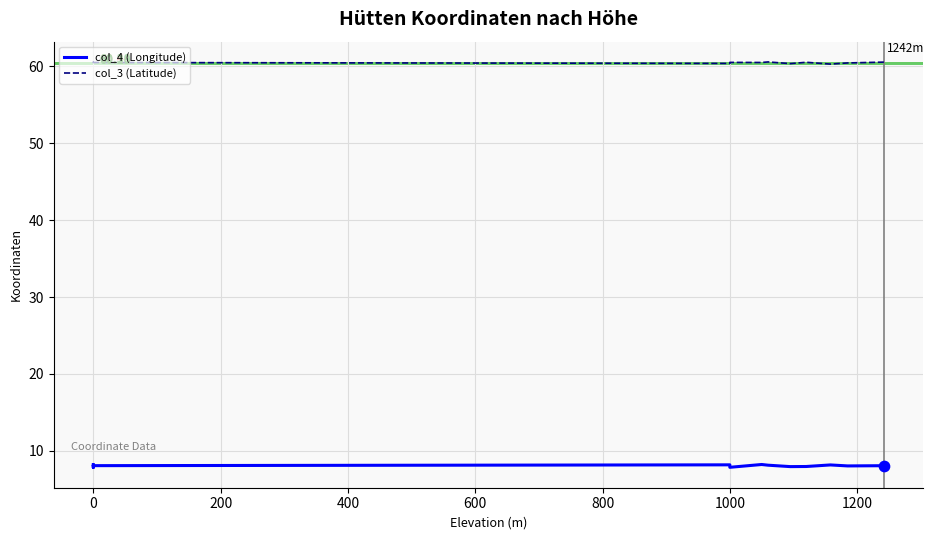

At how many categories does at least one series exceed 38?

13